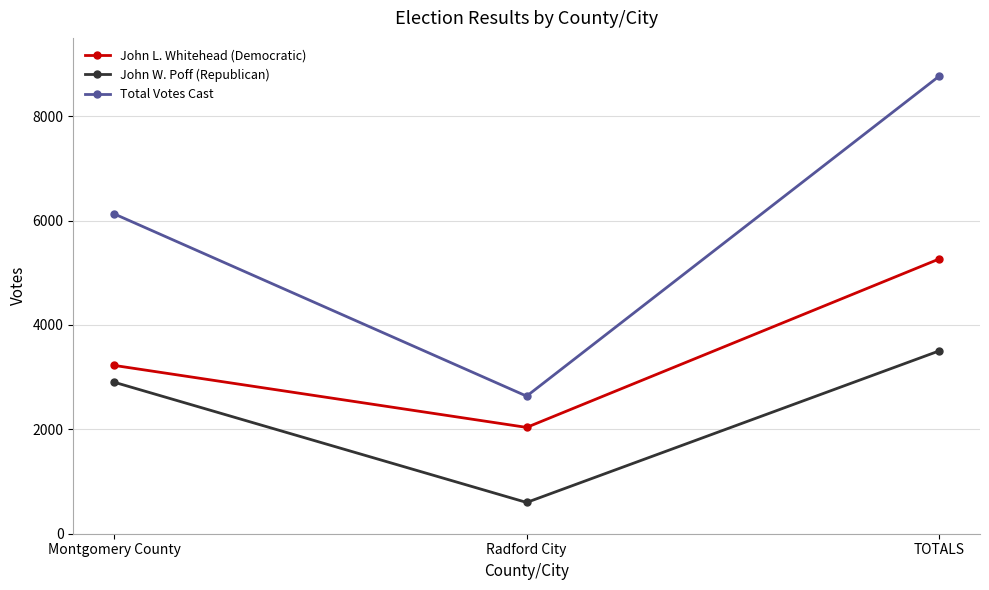

What is the smallest value displayed?

599